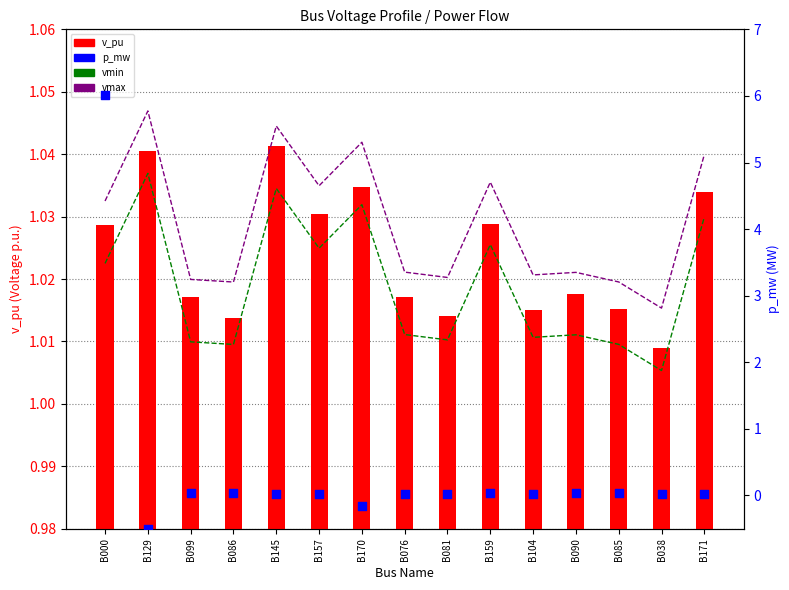

What is the total value across all series at B145?

3.1